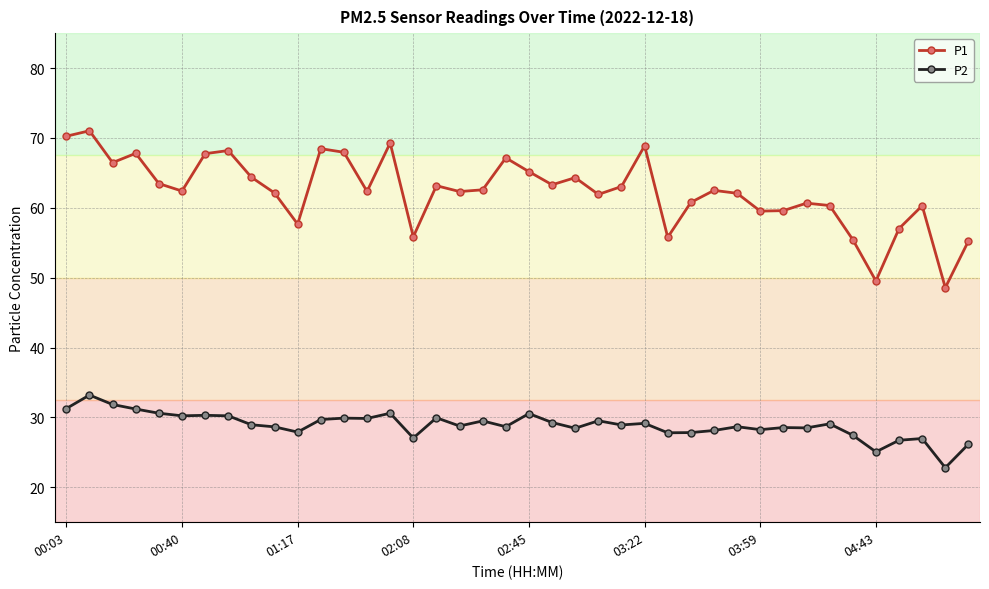

What is the value of the P1 point at the 35th from the left?

55.5